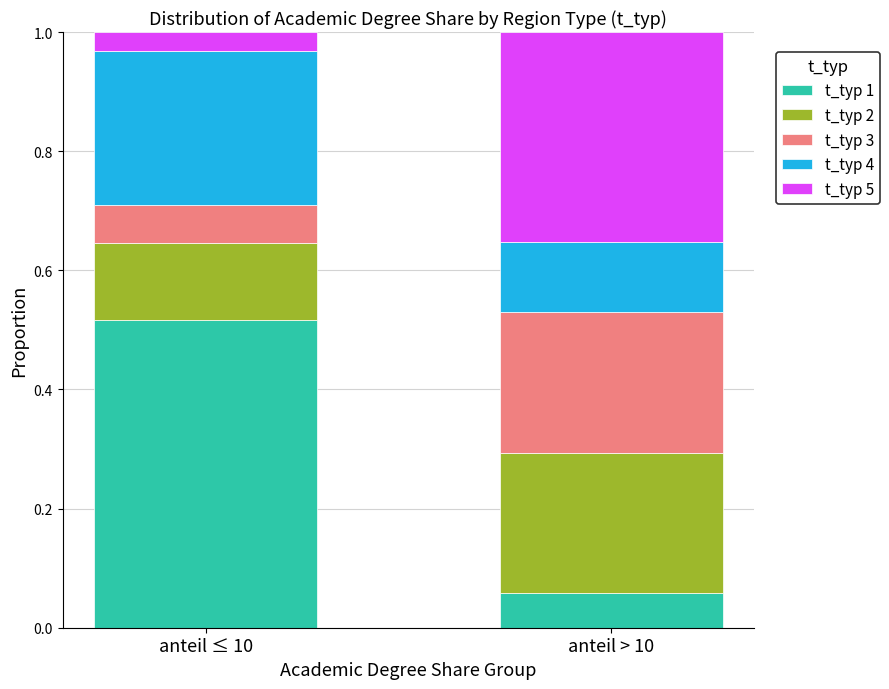

Where is t_typ 1 nearest to the value 0?

anteil > 10